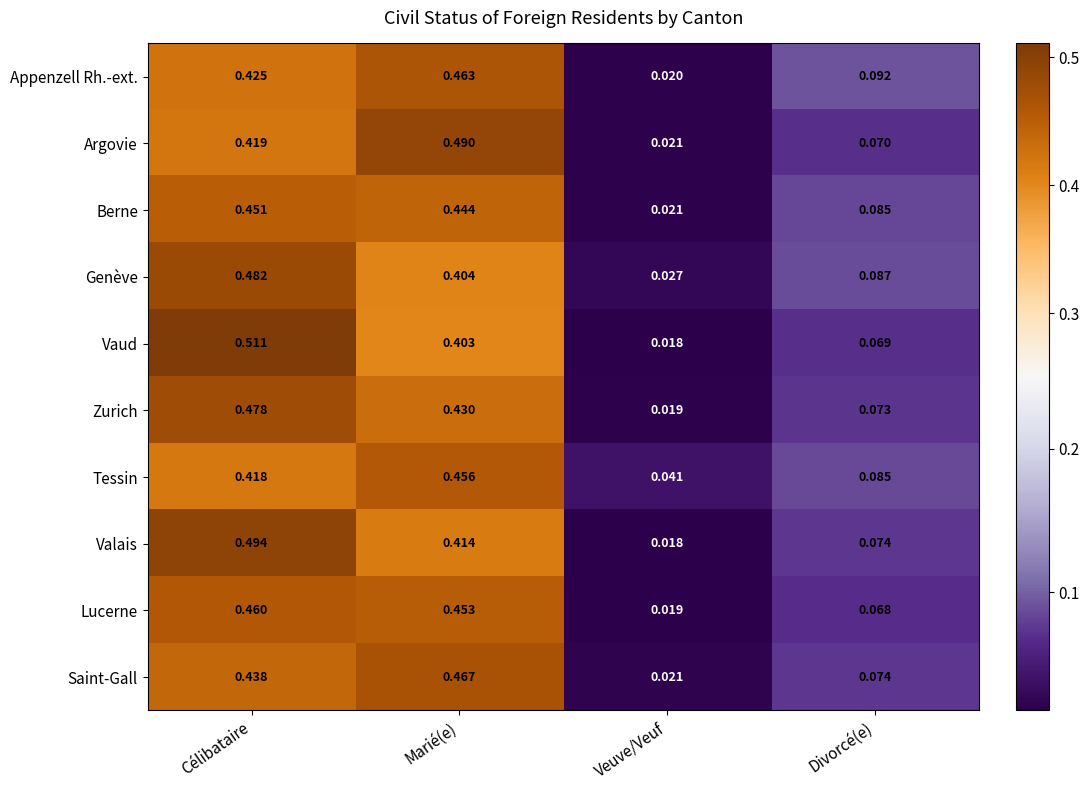

Rank the series by their maximum value, from lowest to highest.

Berne, Tessin, Lucerne, Appenzell Rh.-ext., Saint-Gall, Zurich, Genève, Argovie, Valais, Vaud